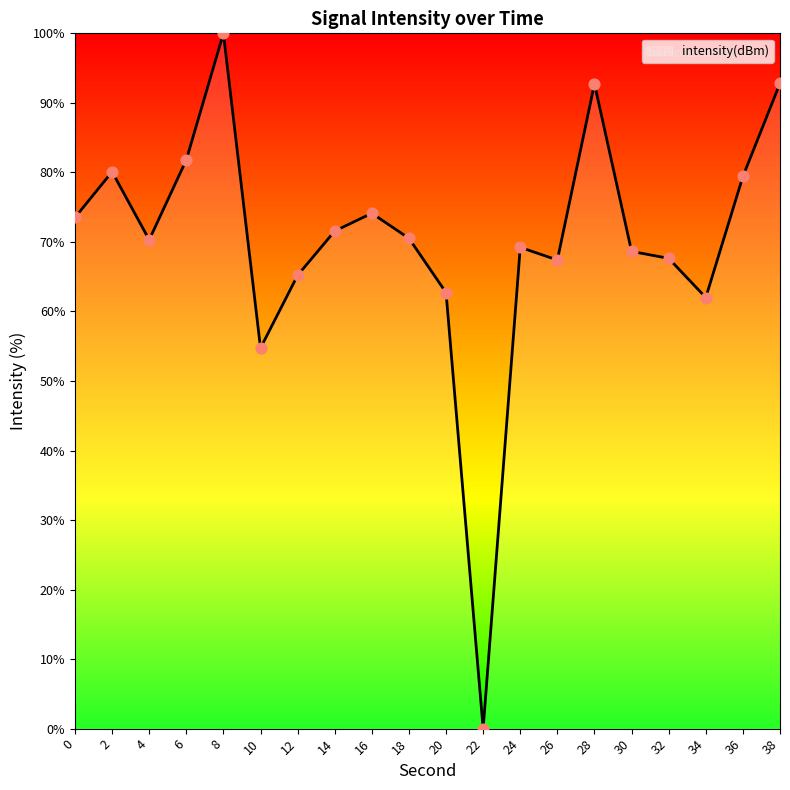

What is the change in value from 6 to 14?

-10.2